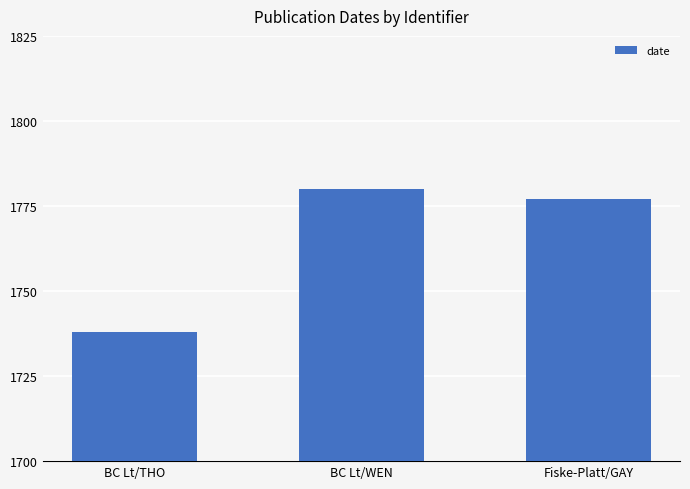

What position from the left is BC Lt/WEN?

2